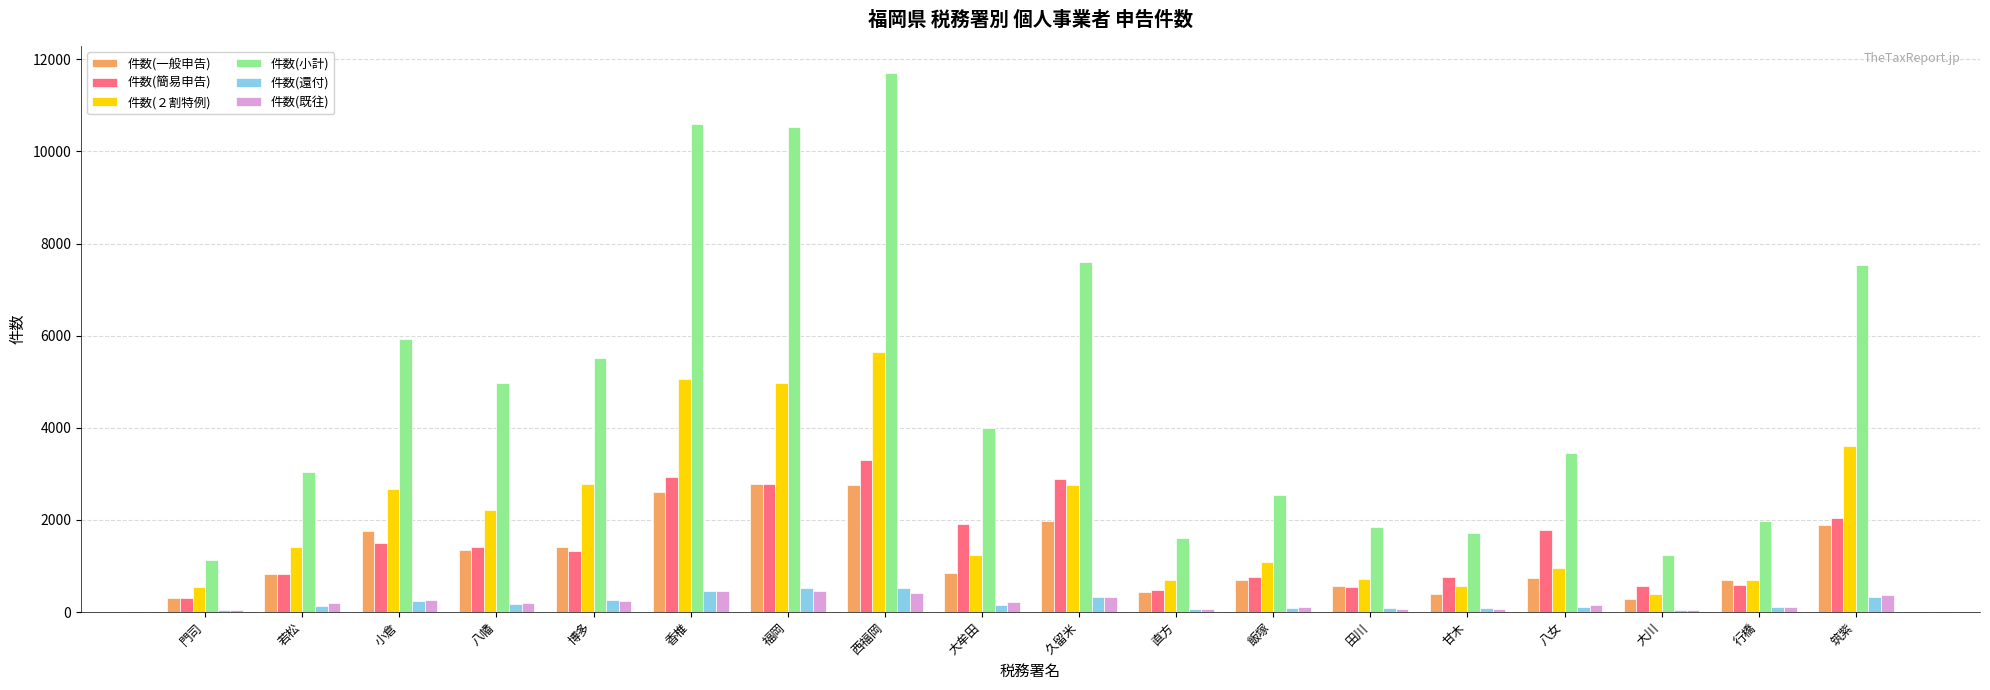

What is the minimum value for 件数(小計)?

1133